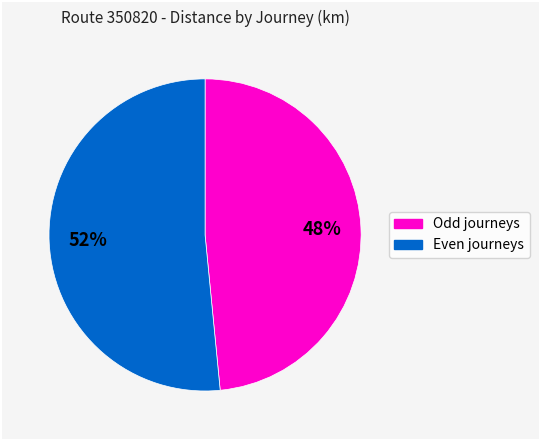

To the nearest percent, what is the average slice percentage?

50%